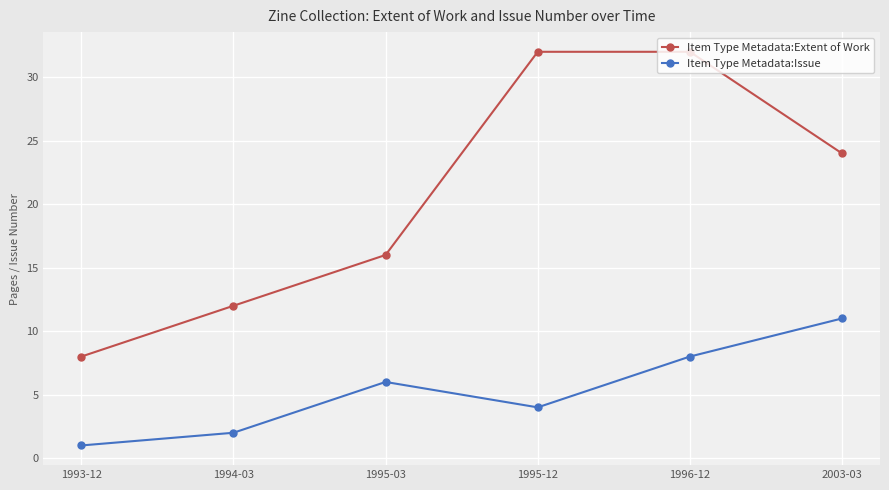

Count the number of categories in the chart.

6